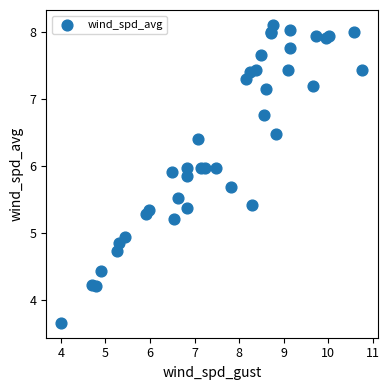

What Y value in the scatter plot is closest to 5?

4.9